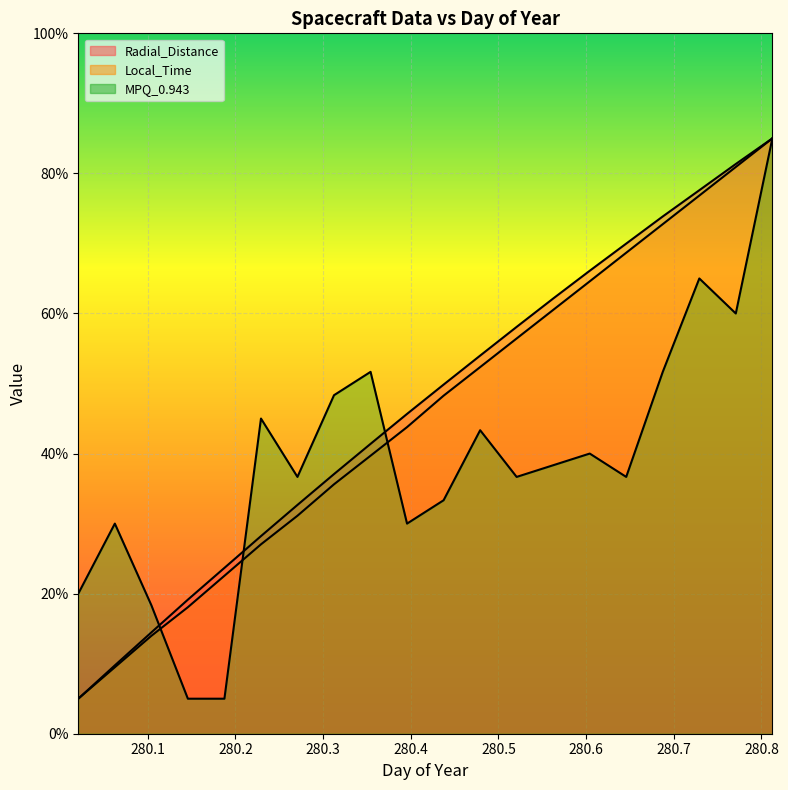

Which series has the largest range (max minus min)?

Radial_Distance